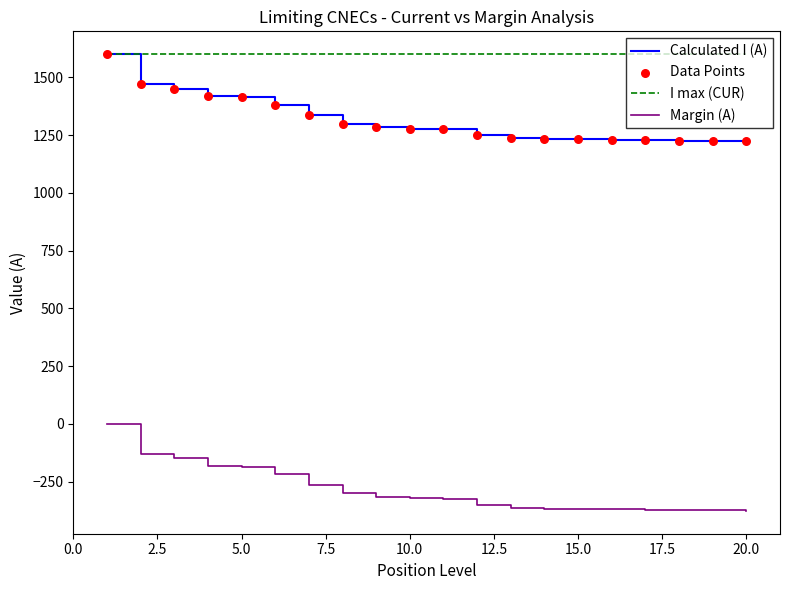

What is the greatest value displayed?

1600